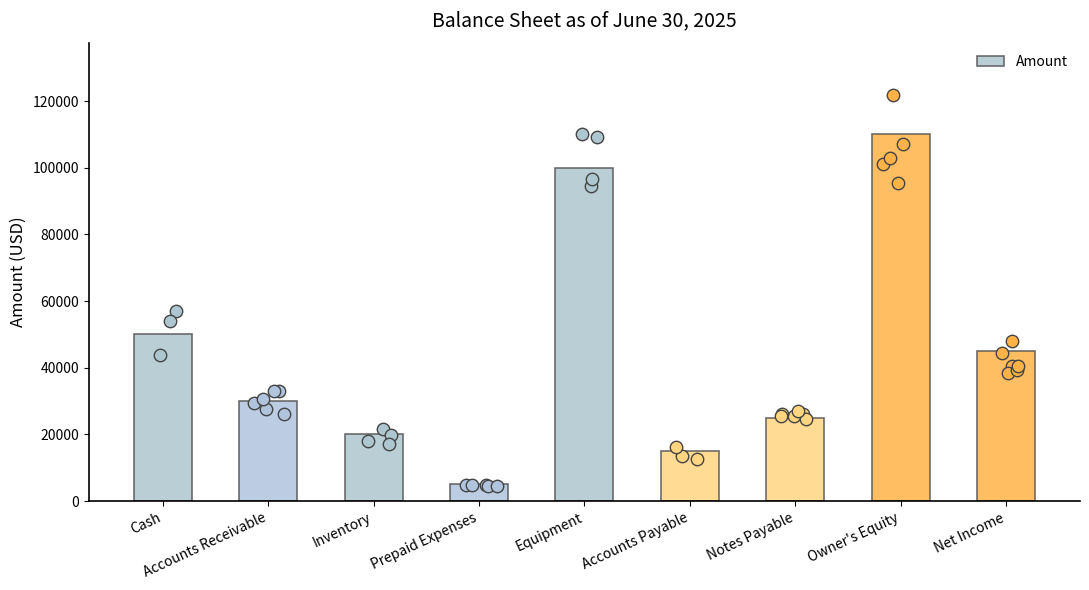

Approximately how many times larger is the value at Cash compared to Inventory?

2.5